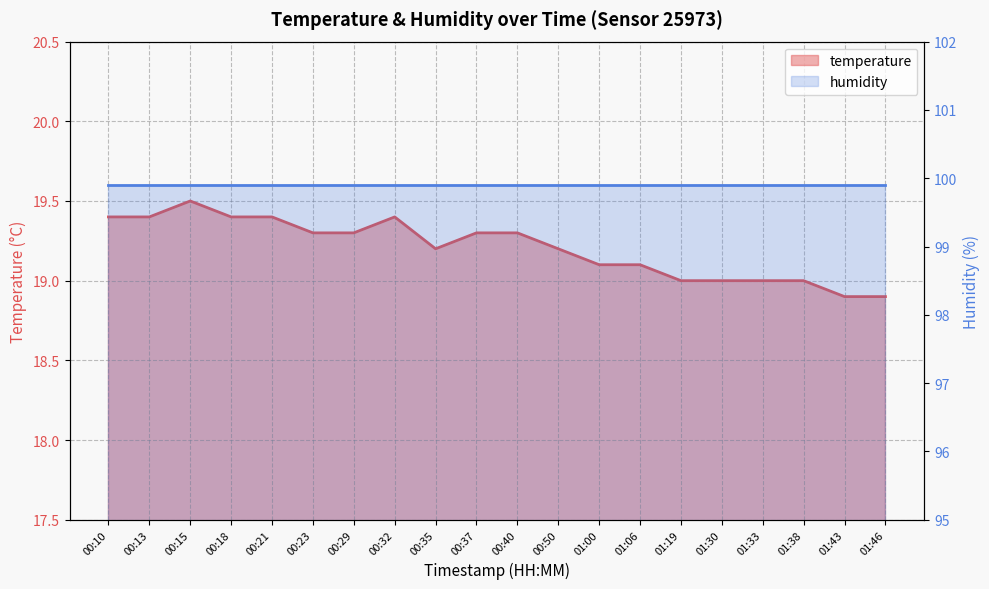

How many points are lower than both their immediate neighbors (excluding endpoints)?

1